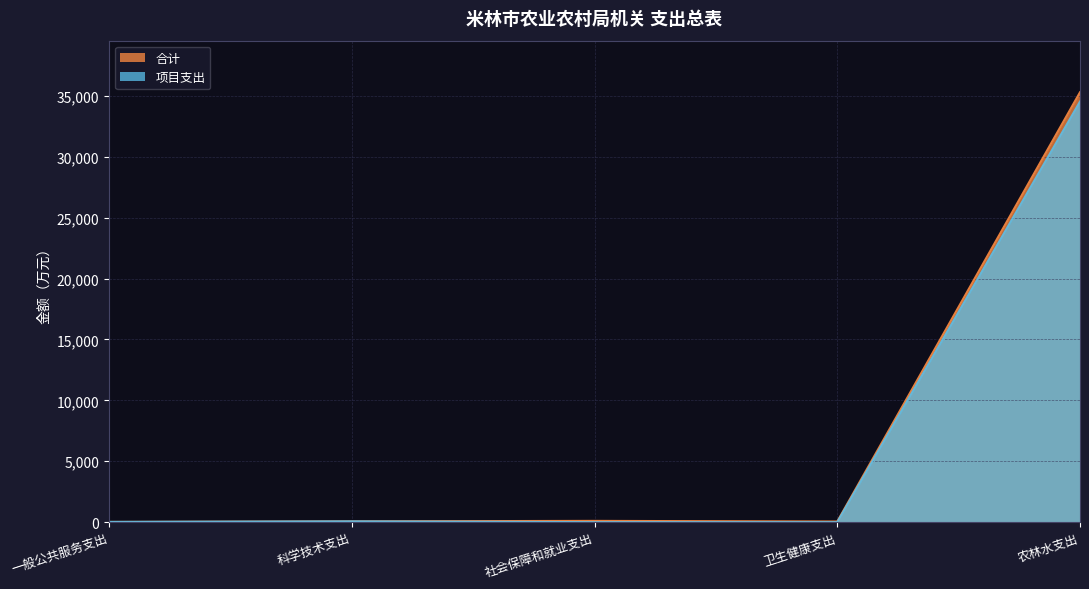

At which category is the sum across all series the highest?

农林水支出